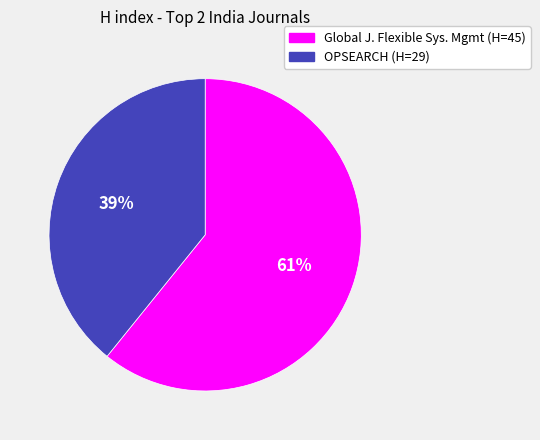

Do Global J. Flexible Sys. Mgmt (H=45) and OPSEARCH (H=29) together represent more than half of the pie?

Yes